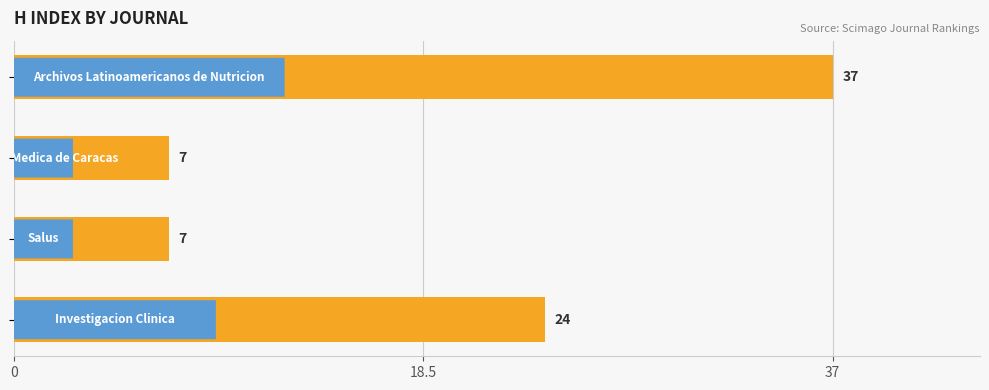

What is the value of the 3rd bar from the top?

7